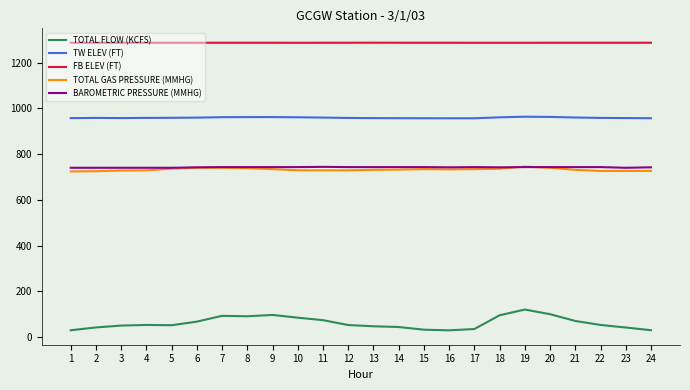

What are all the series names shown in the legend?

TOTAL FLOW (KCFS), TW ELEV (FT), FB ELEV (FT), TOTAL GAS PRESSURE (MMHG), BAROMETRIC PRESSURE (MMHG)